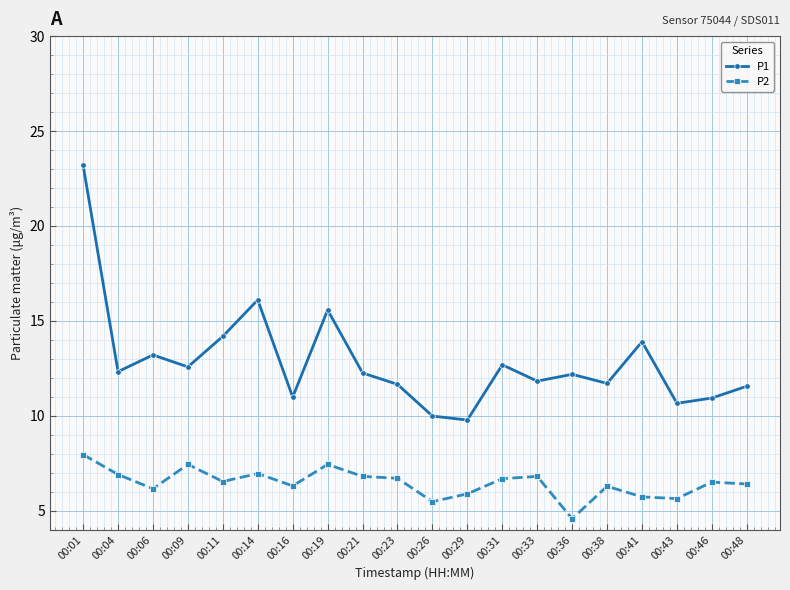

Is it true that P1 equals 12.2 at 00:36?

True